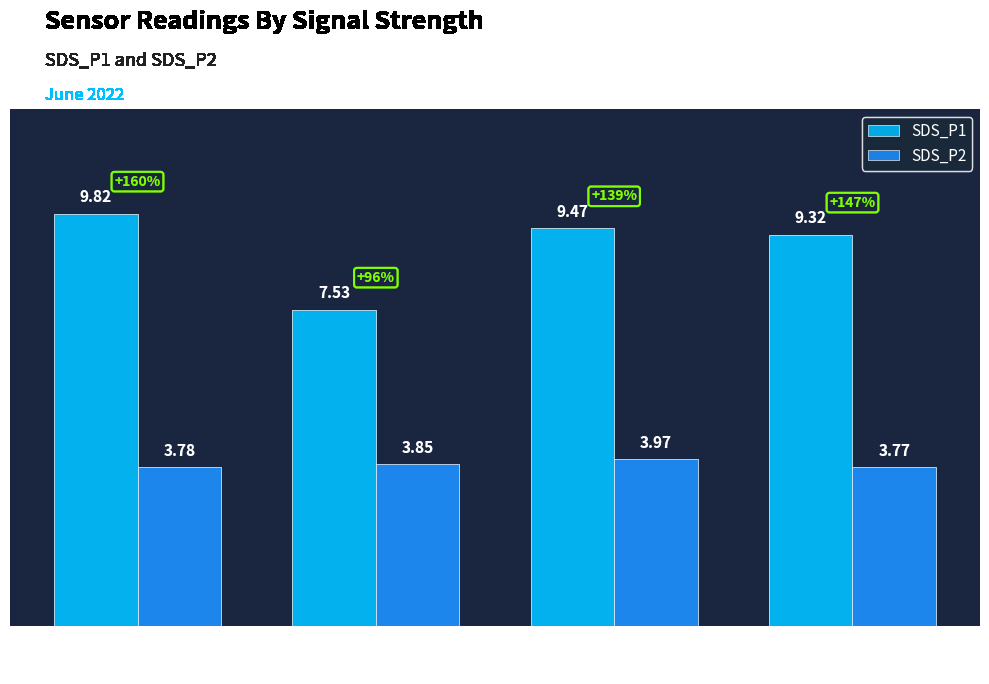

Between -70 and -68, which series saw the biggest shift?

SDS_P1